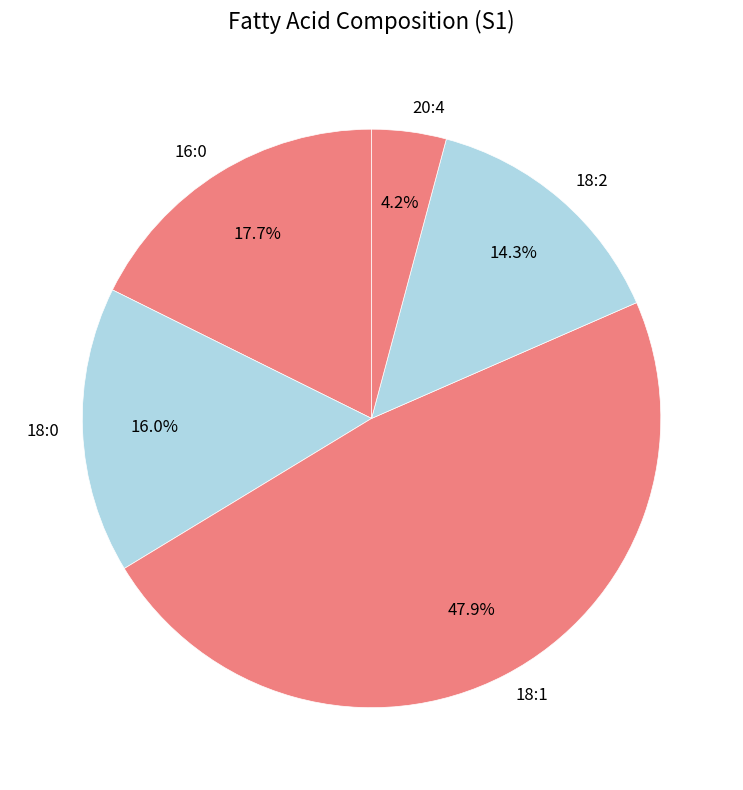

Count the number of slices in the pie.

5